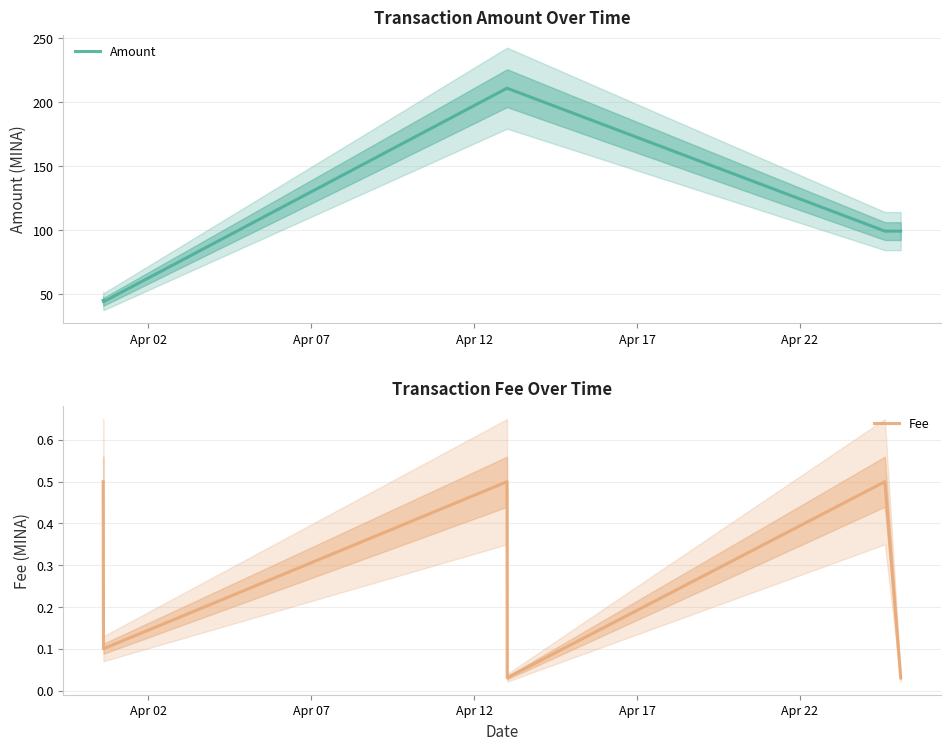

True or false: Amount and Fee cross at least once.

False